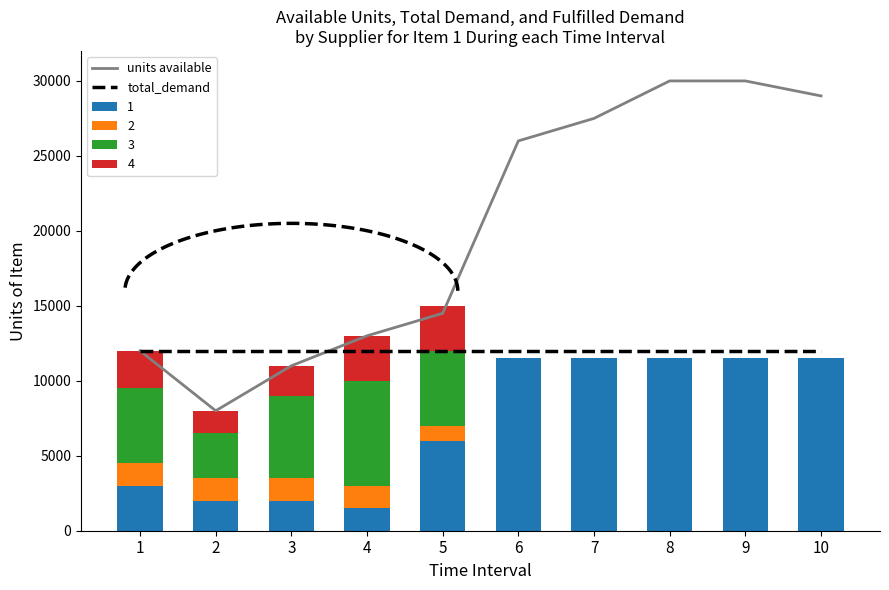

Is the value of total_demand at 2 greater than the value of units available at 6?

No